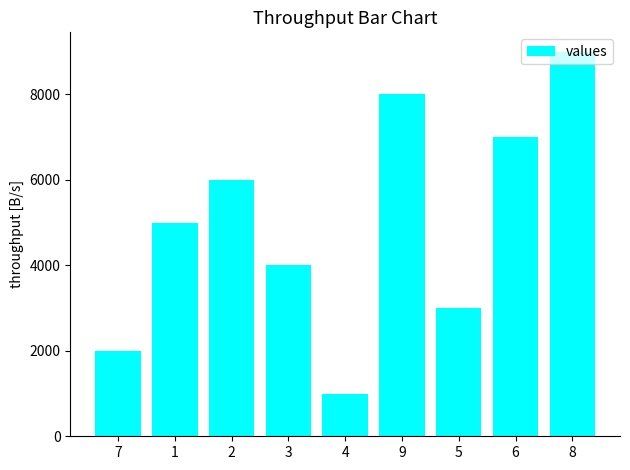

How many values are below 5000?

4